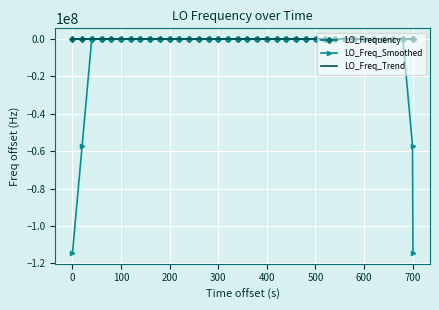

What is the lowest value of the LO_Freq_Smoothed series?

-114418800.9